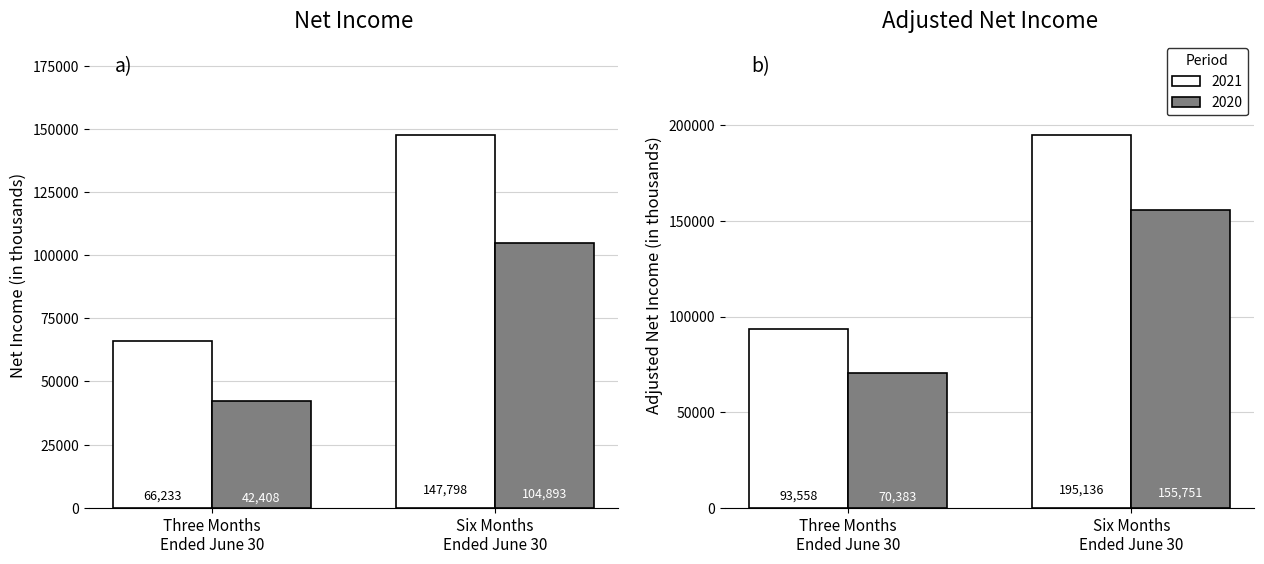

What is the label of the 1st bar from the left?

Three Months Ended June 30